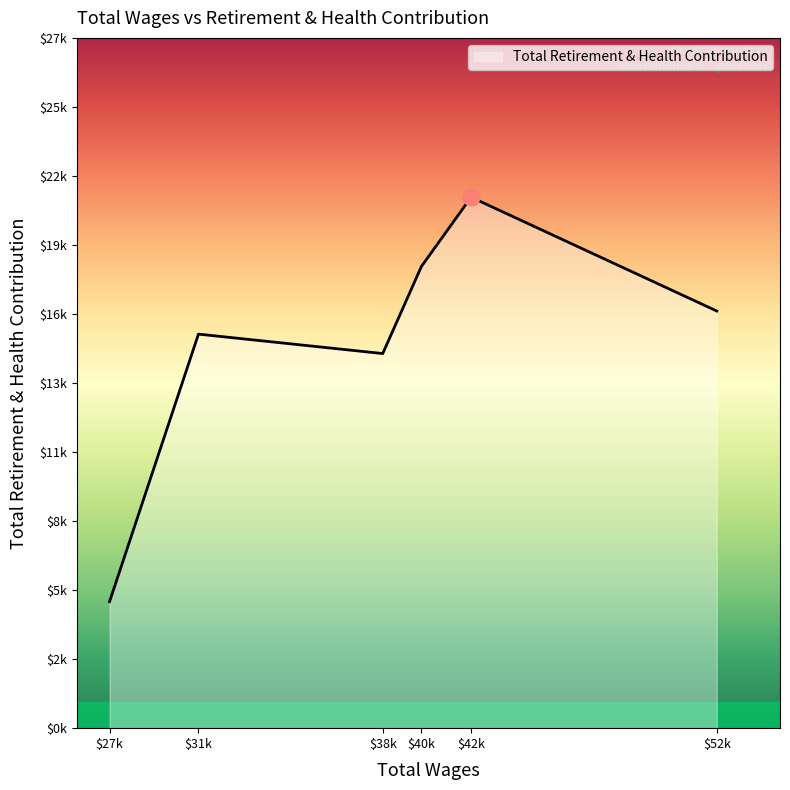

At which category does the chart reach its peak across all series?

$42k